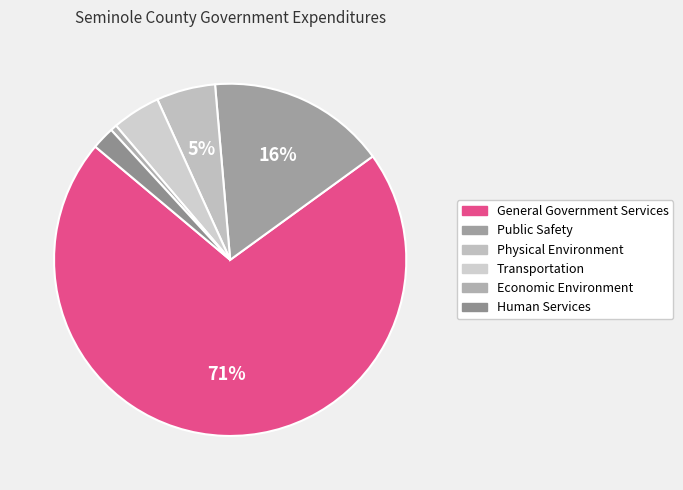

What is the change in value from General Government Services to Economic Environment?

-1206271226